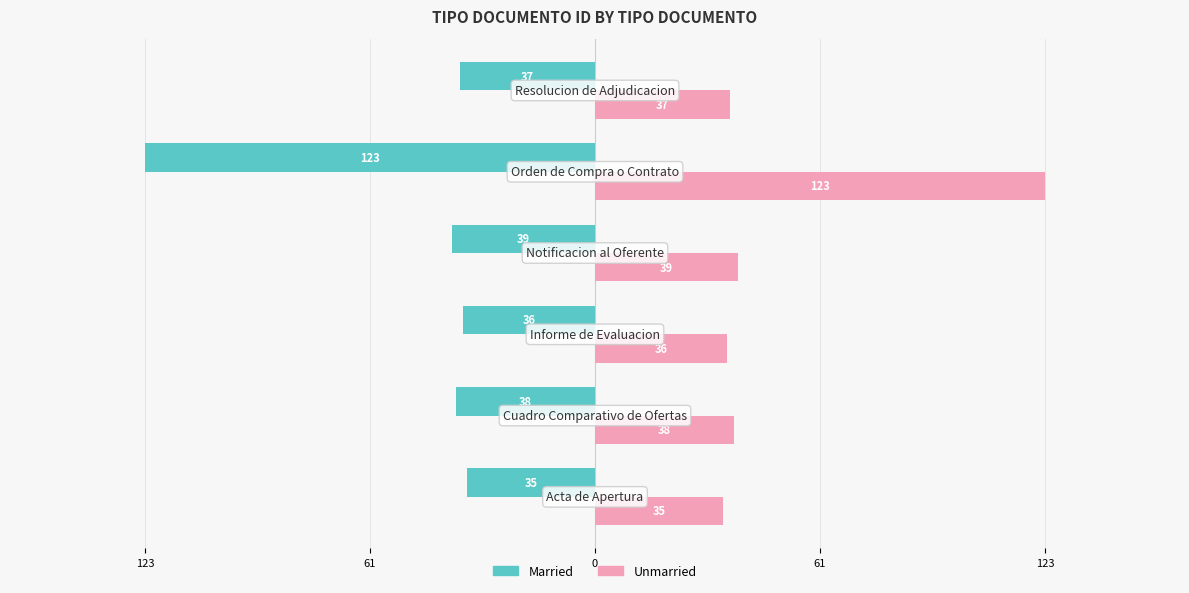

What are all the series names shown in the legend?

Married, Unmarried